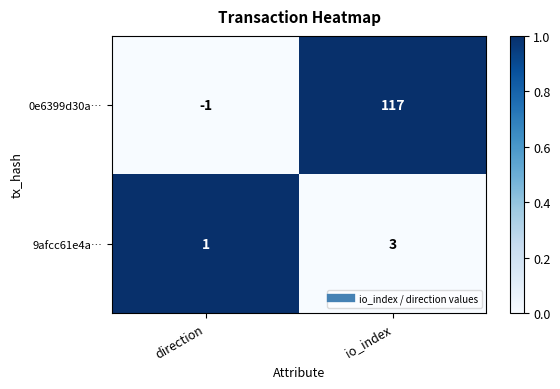

The 9afcc61e4a… series shows 1 at direction. True or false?

True